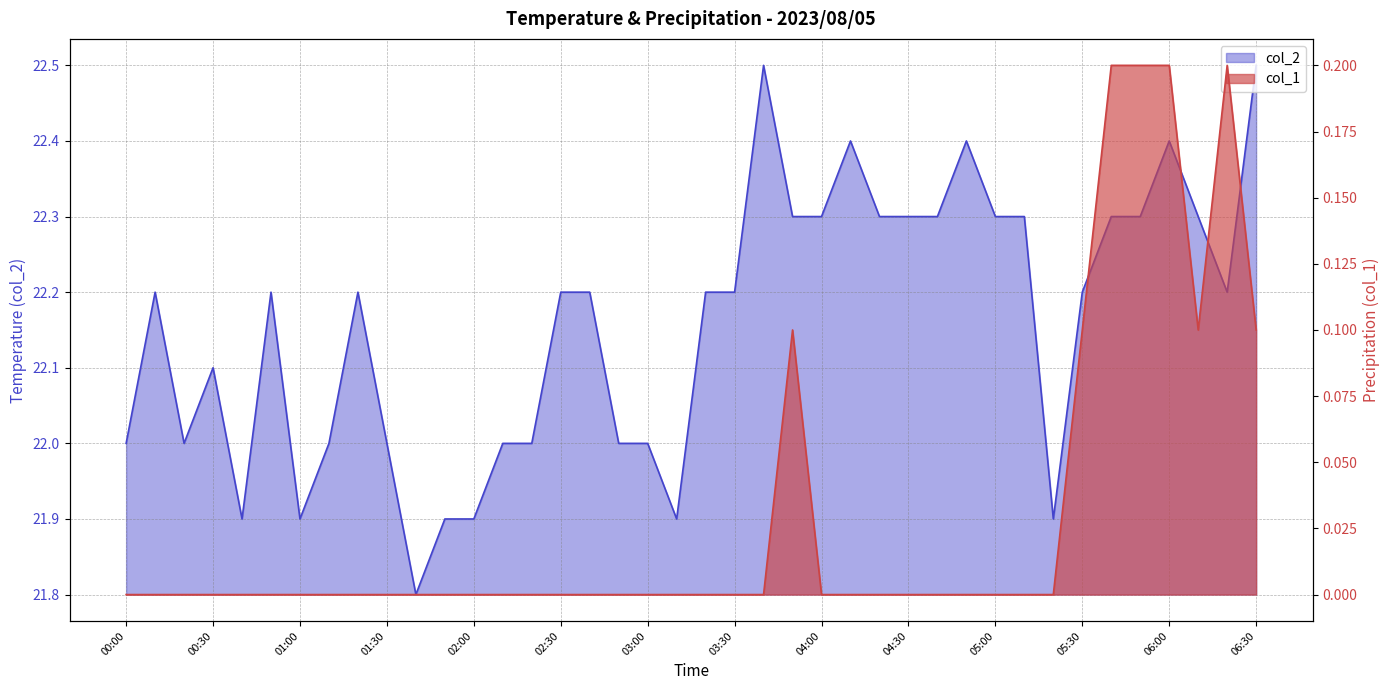

Rank the series by their maximum value, from lowest to highest.

col_1, col_2